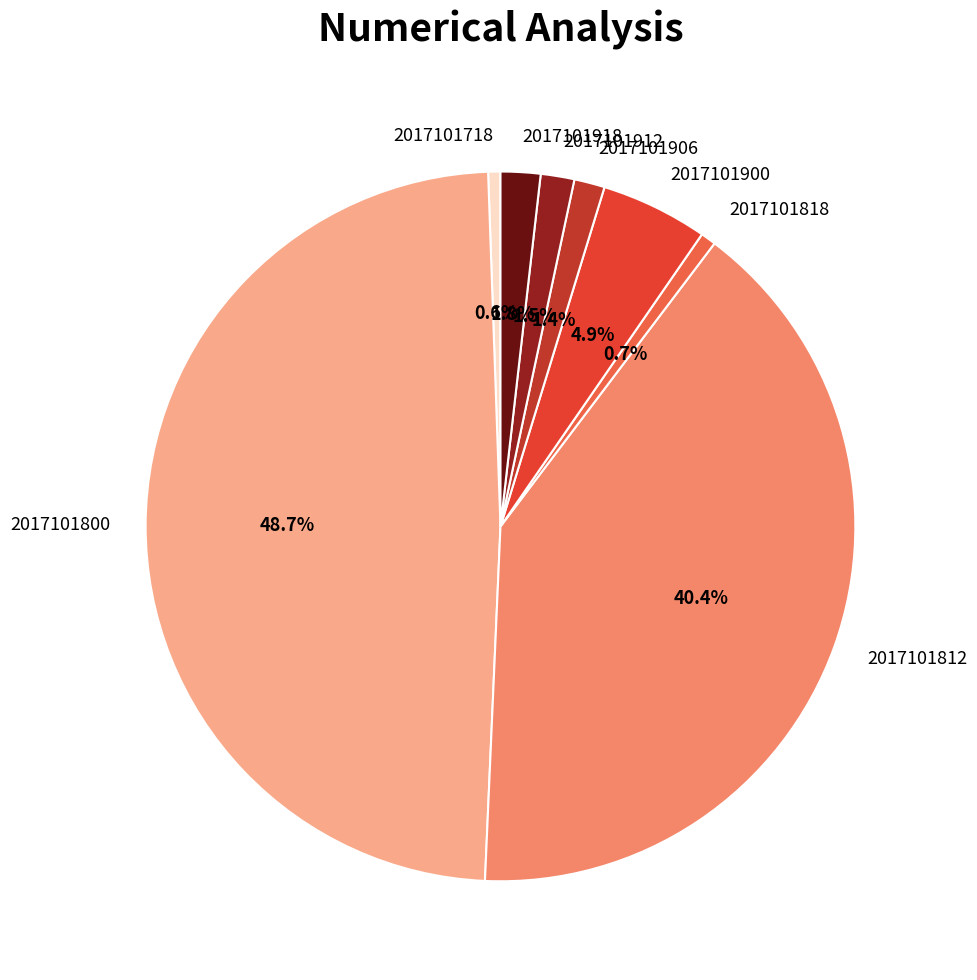

What is the largest slice in the pie chart?

2017101800